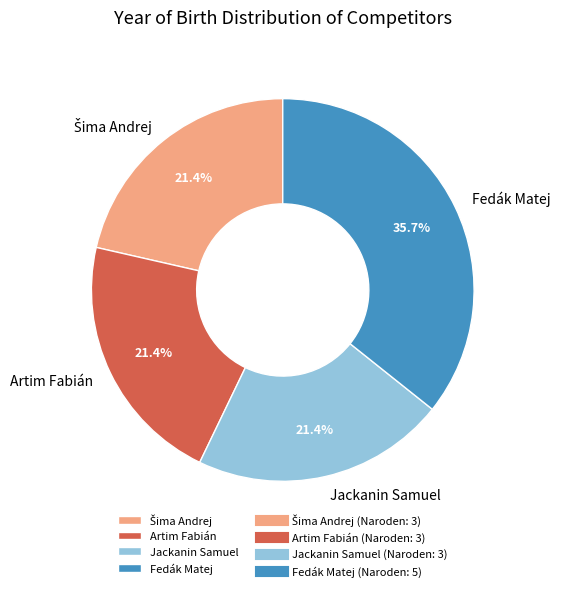

Do Fedák Matej and Jackanin Samuel together represent more than half of the pie?

Yes